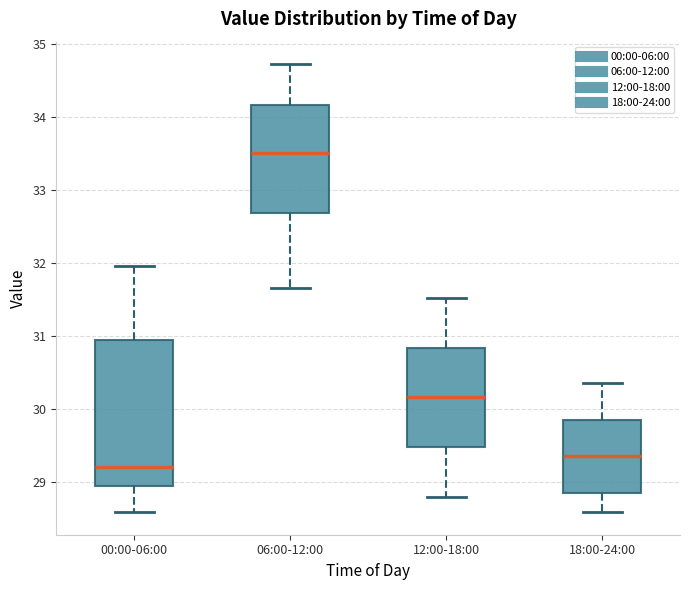

Which box has the highest median line?

06:00-12:00